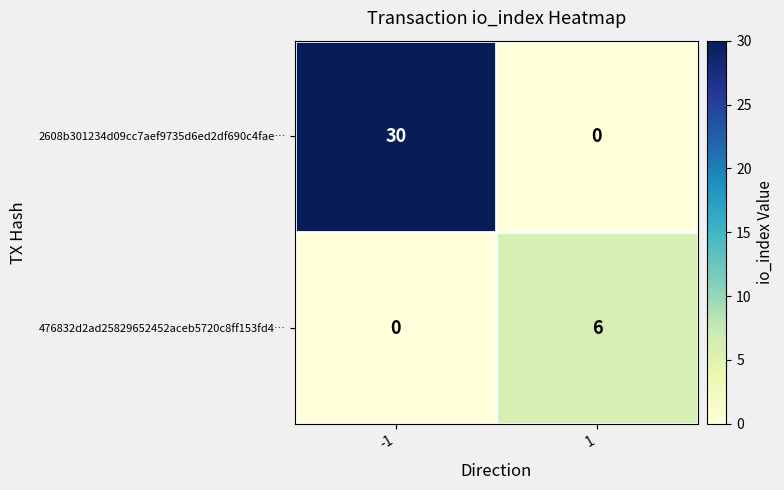

What is the sum of the 476832d2ad25829652452aceb5720c8ff153fd4… values at 1 and -1?

6